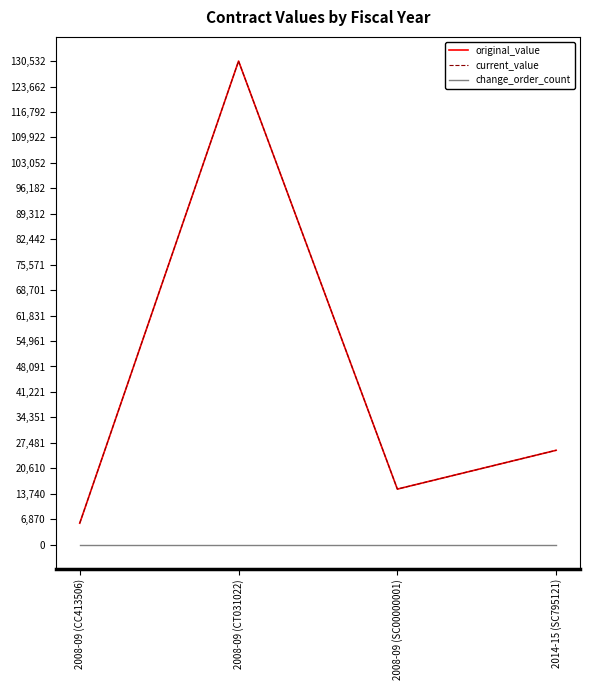

Where does the original_value series first go above 25474?

2008-09 (CT031022)